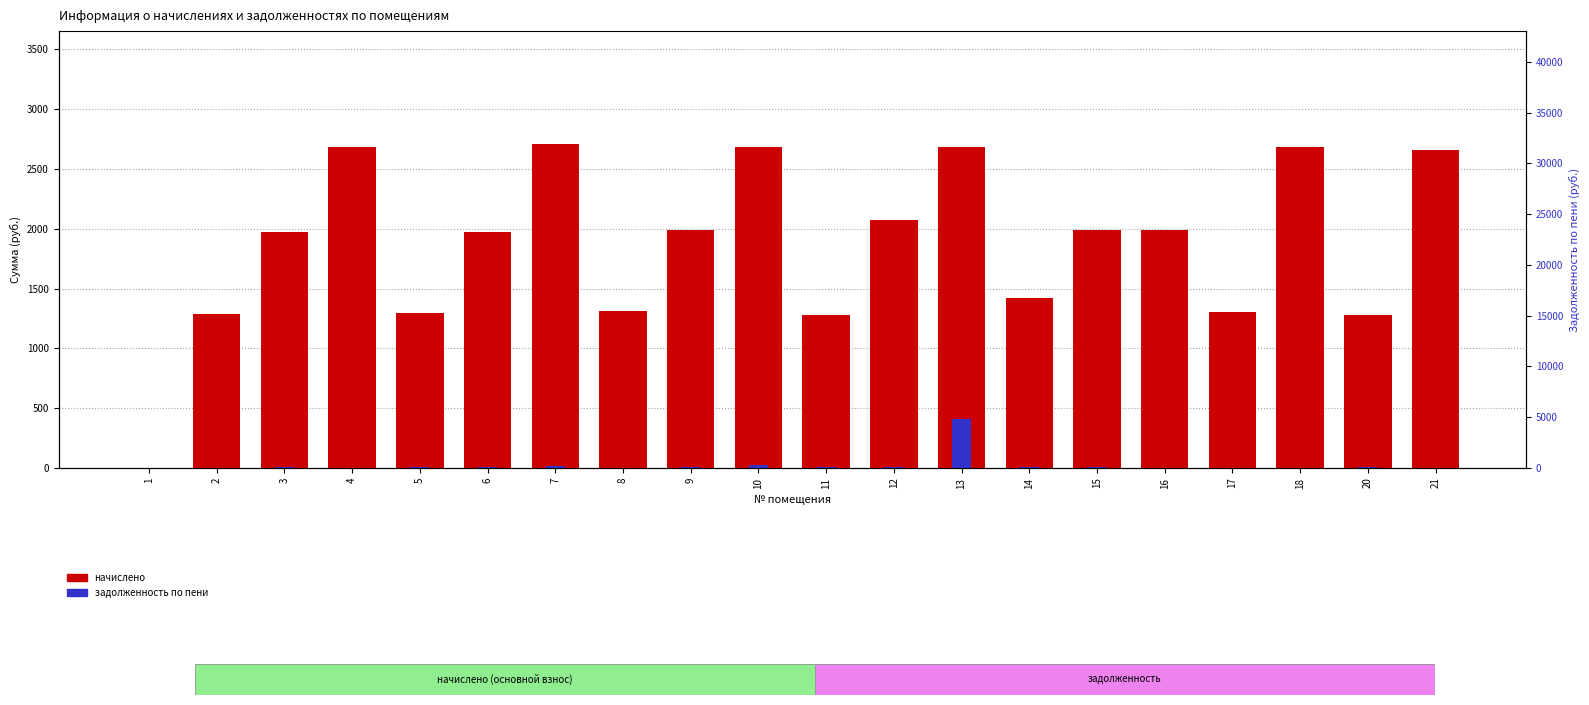

What is the spread (max minus min) of values at 10?

2658.5